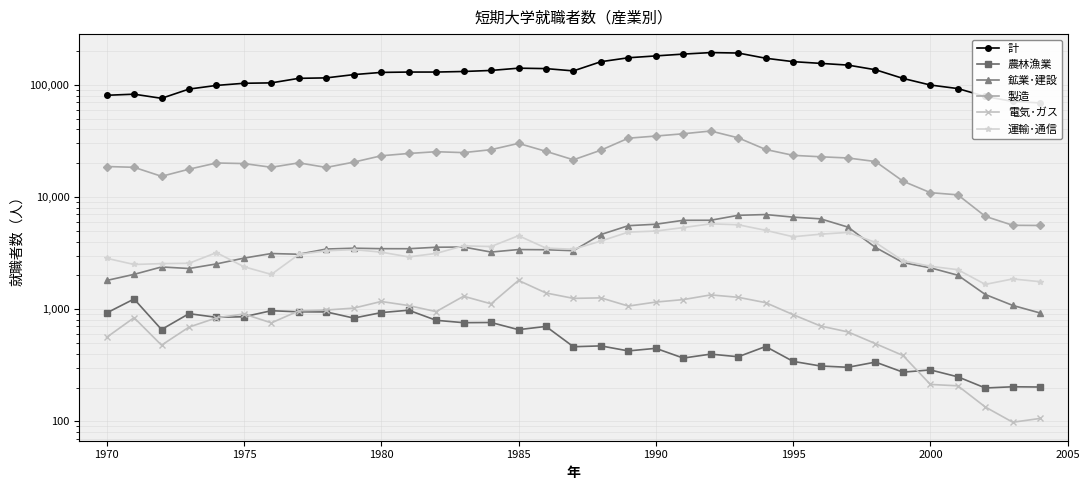

What are all the series names shown in the legend?

計, 農林漁業, 鉱業･建設, 製造, 電気･ガス, 運輸･通信